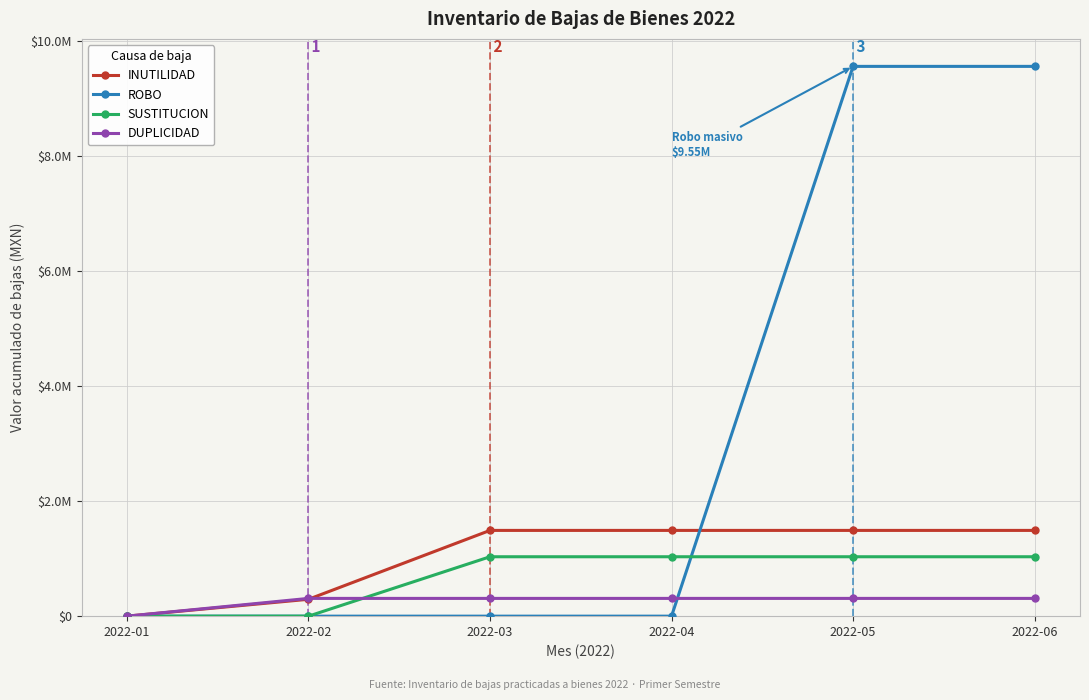

What are all the series names shown in the legend?

INUTILIDAD, ROBO, SUSTITUCION, DUPLICIDAD